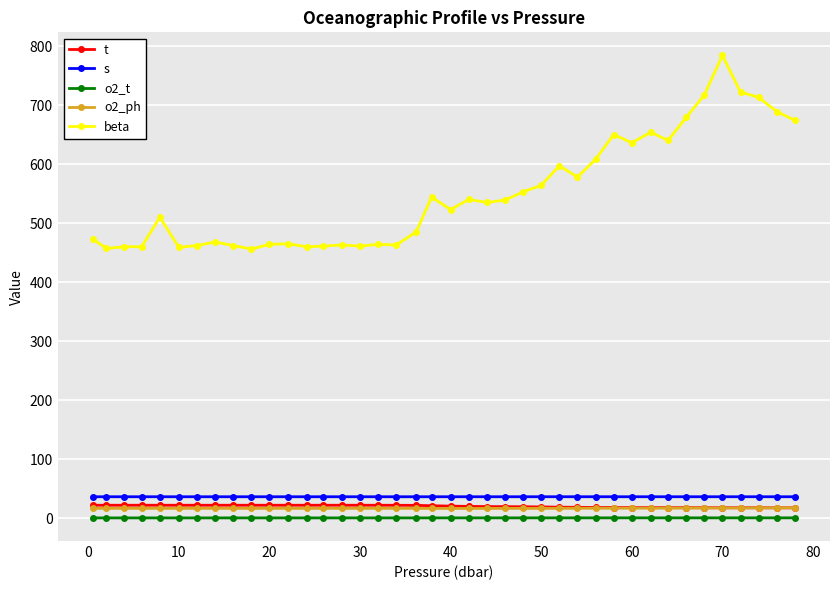

What is the value of the s point at the 39th from the left?

36.4